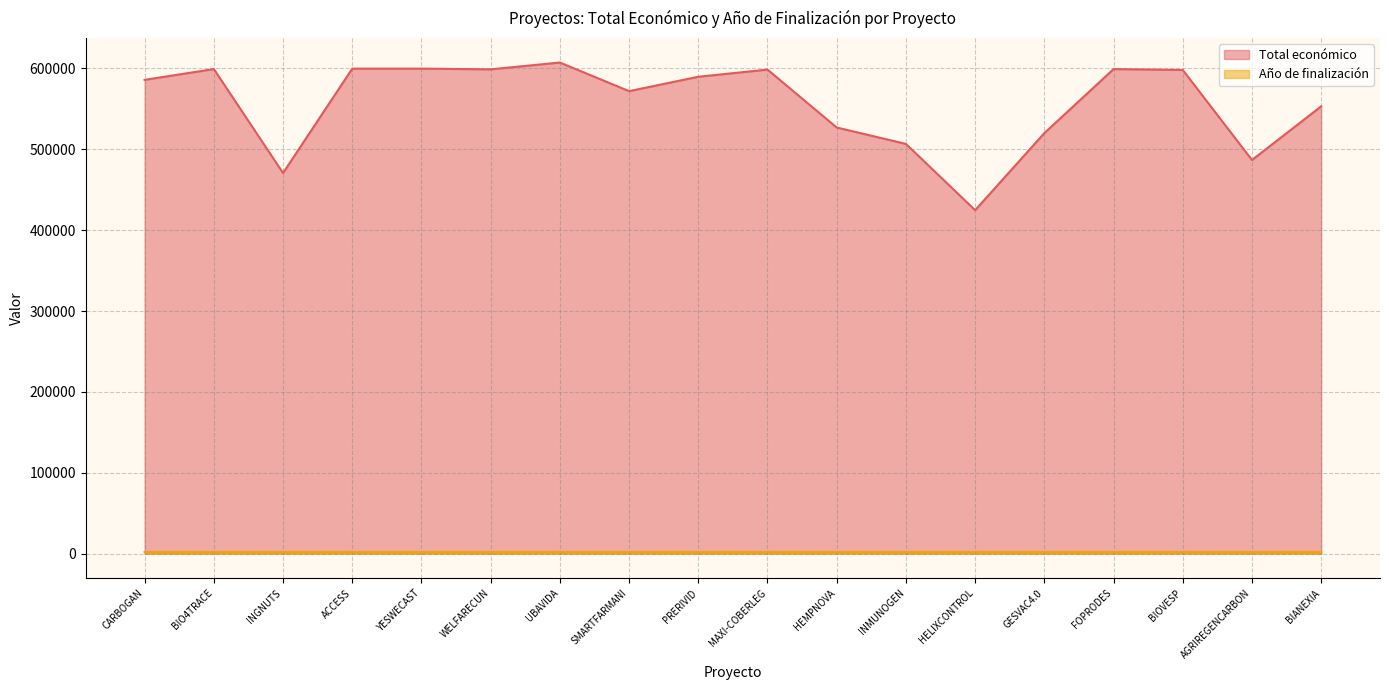

Is the value of Total económico at FOPRODES greater than the value of Año de finalización at BIANEXIA?

Yes